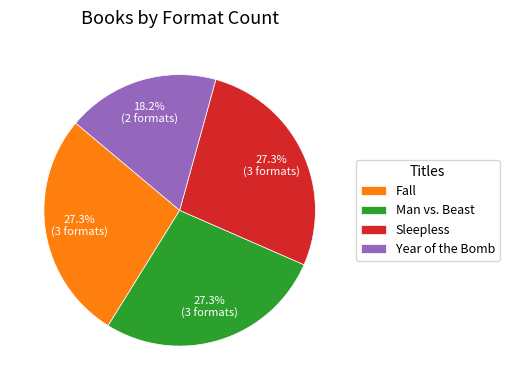

The Fall slice represents 33% of the pie. True or false?

False